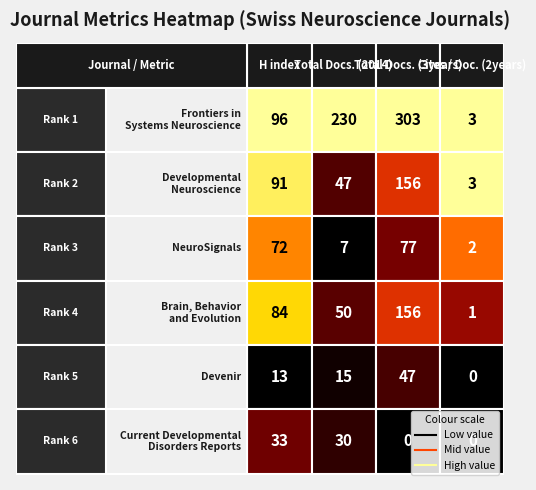

How many values in the NeuroSignals series exceed 72?

1